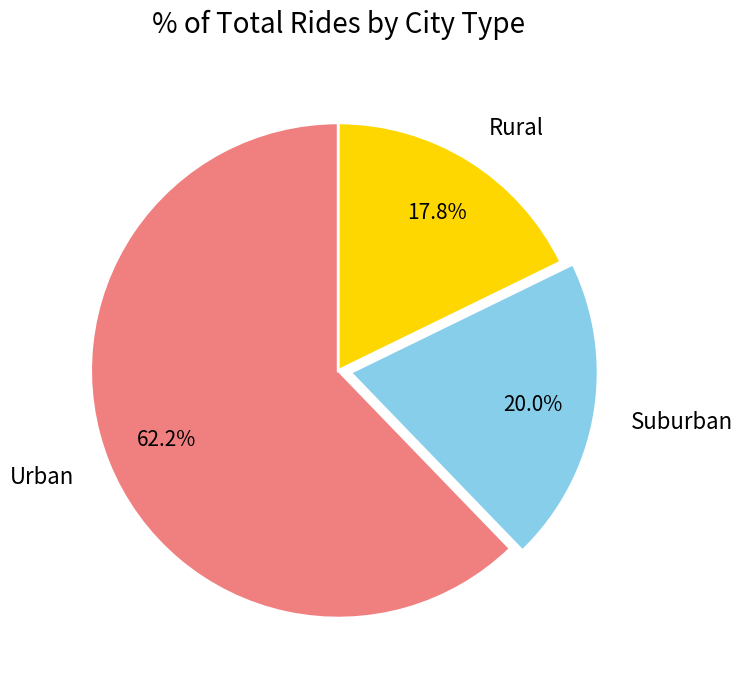

How many segments does this pie chart have?

3